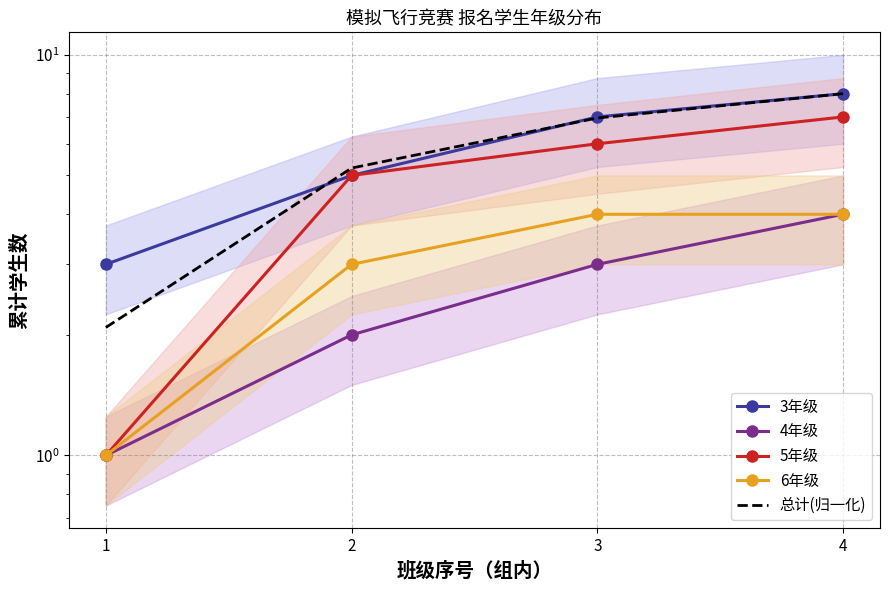

How many values in the 总计(归一化) series are below 6?

2